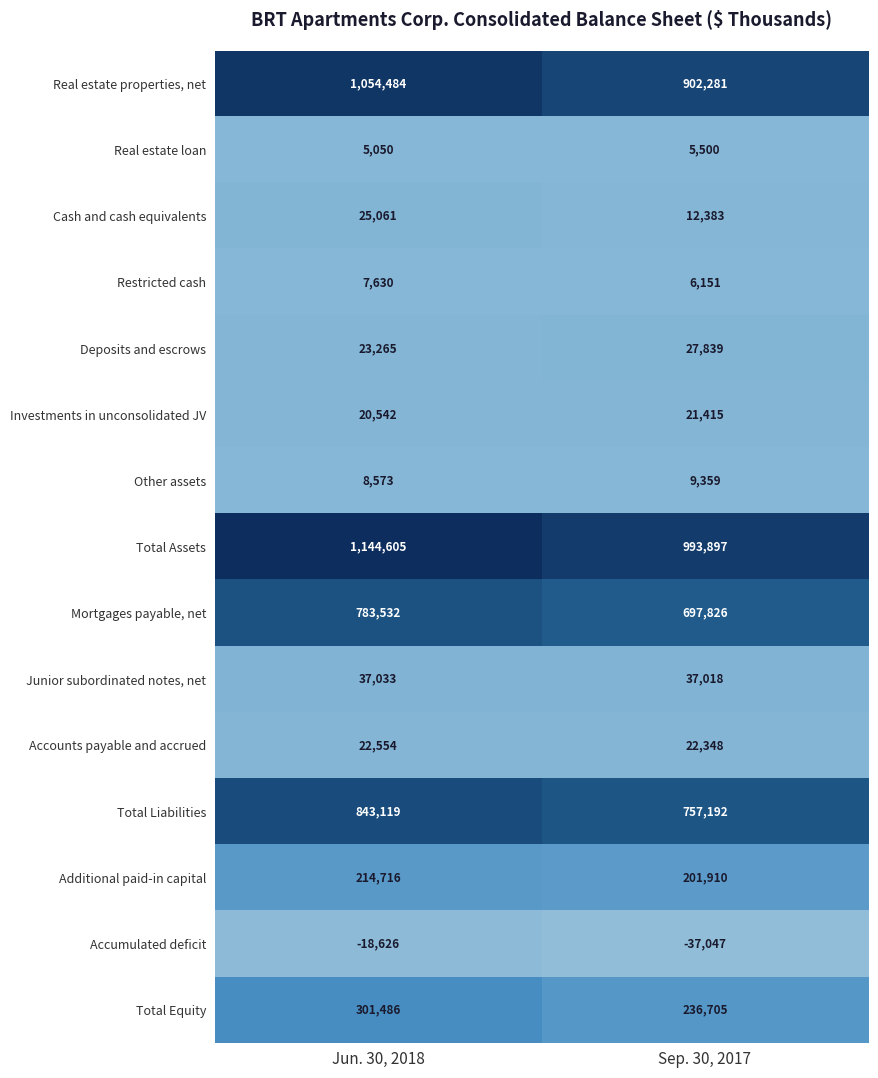

What value does the Real estate properties, net series have at Jun. 30, 2018?

1054484